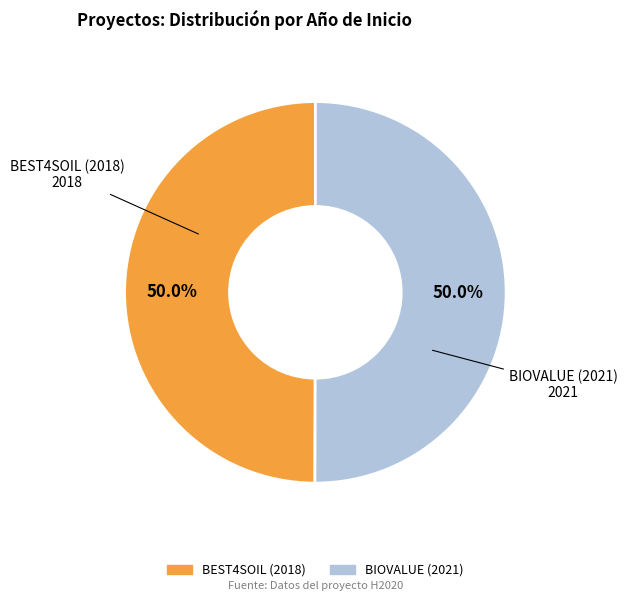

To the nearest percent, what is the average slice percentage?

50%